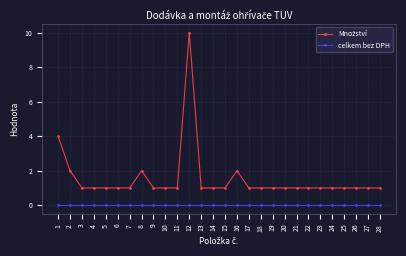

Which category has the highest value across all series?

12